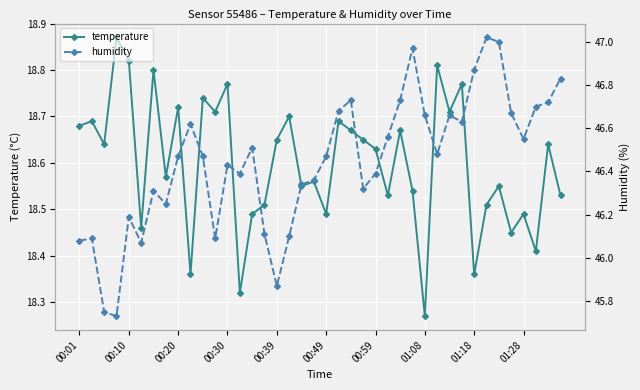

At which label does temperature reach its minimum?

01:08